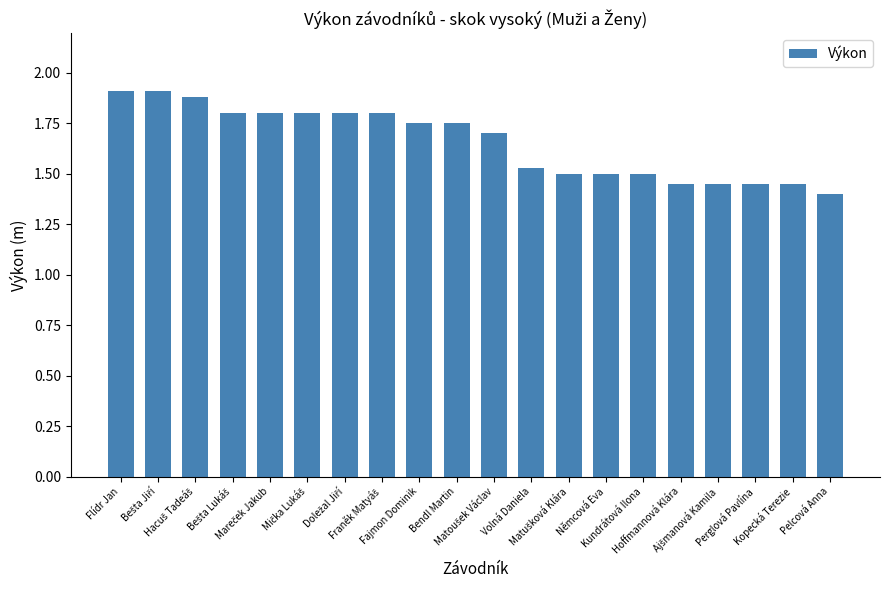

How many values are between 1 and 2?

20